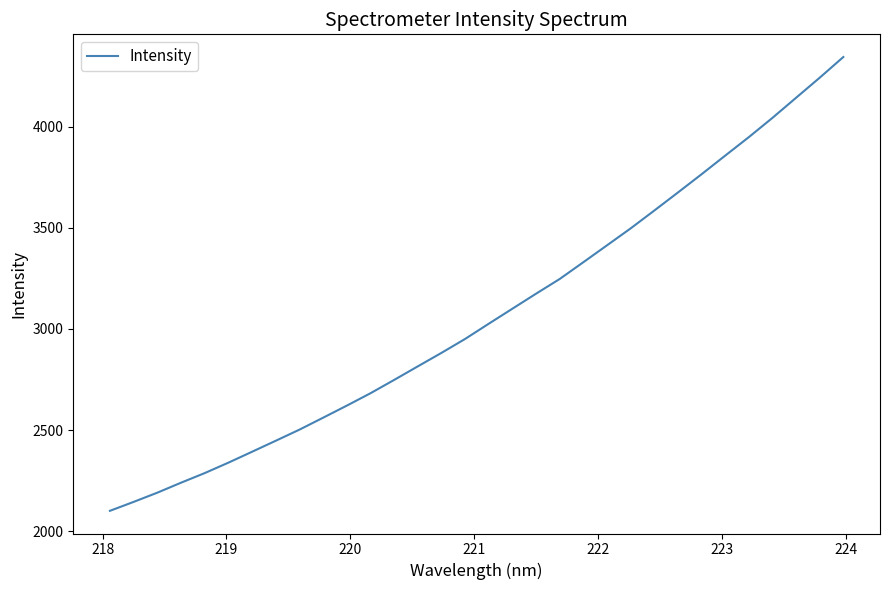

What is the sum of all values?

98296.0